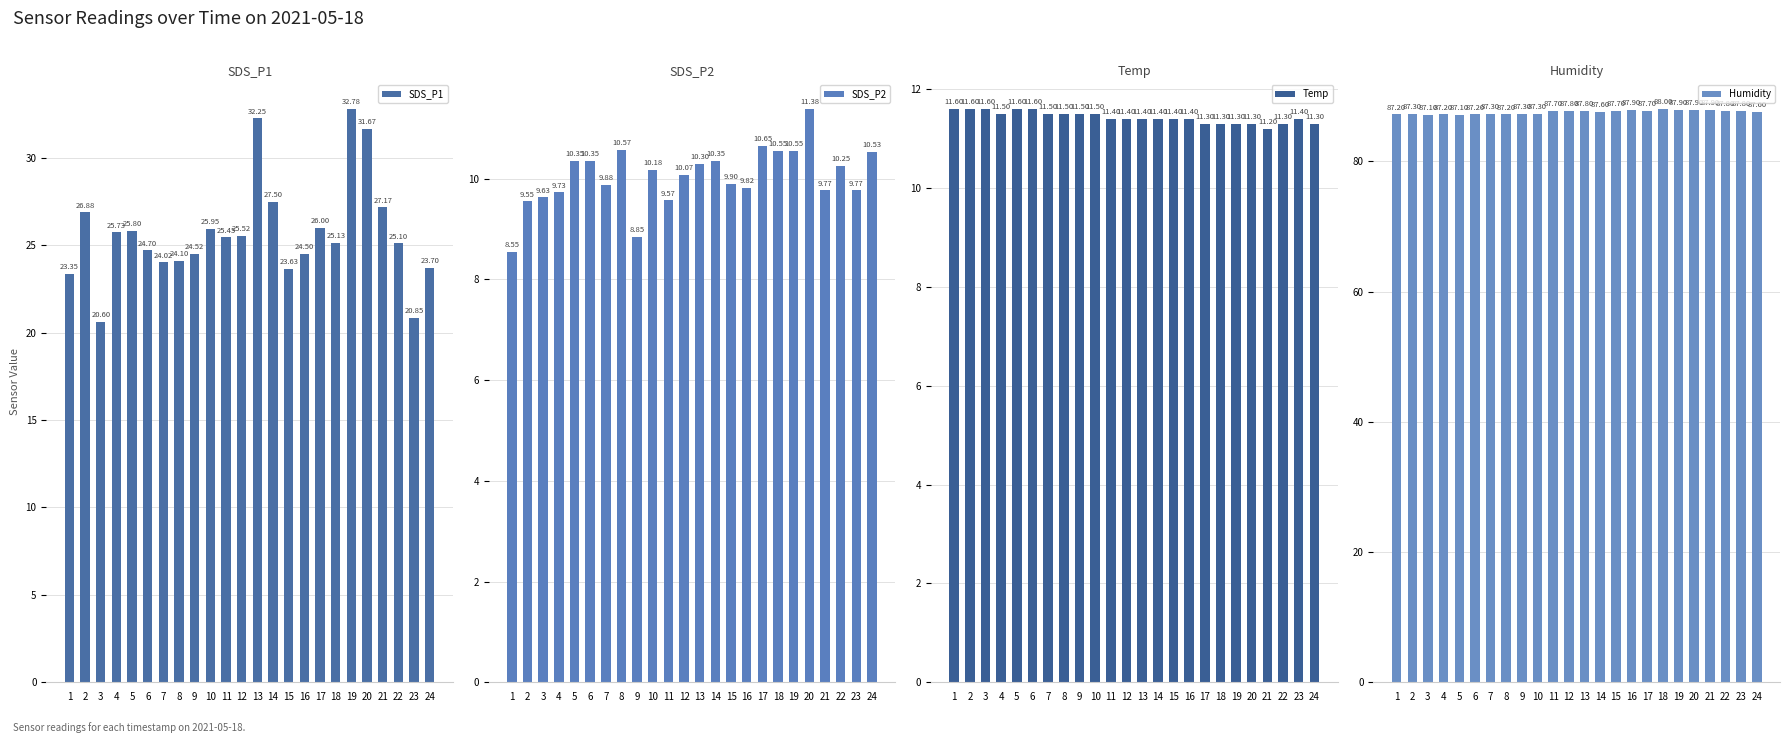

Between 13 and 17, which series saw the biggest shift?

SDS_P1